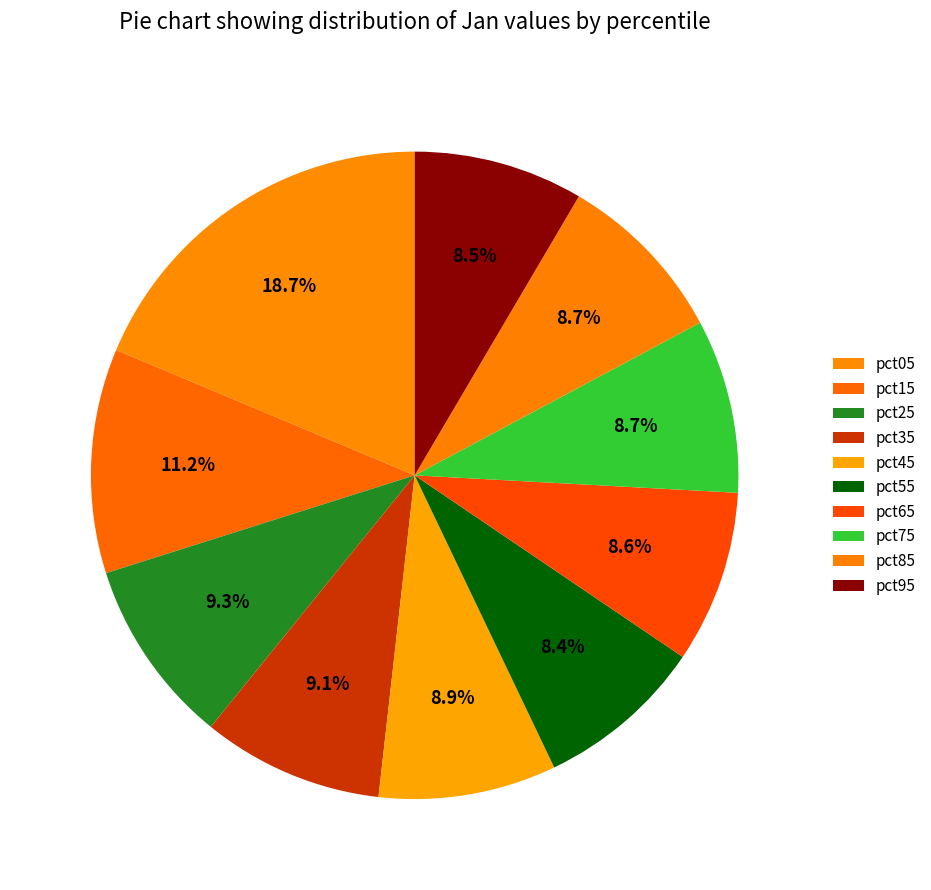

Which category has the biggest portion of the pie?

pct05